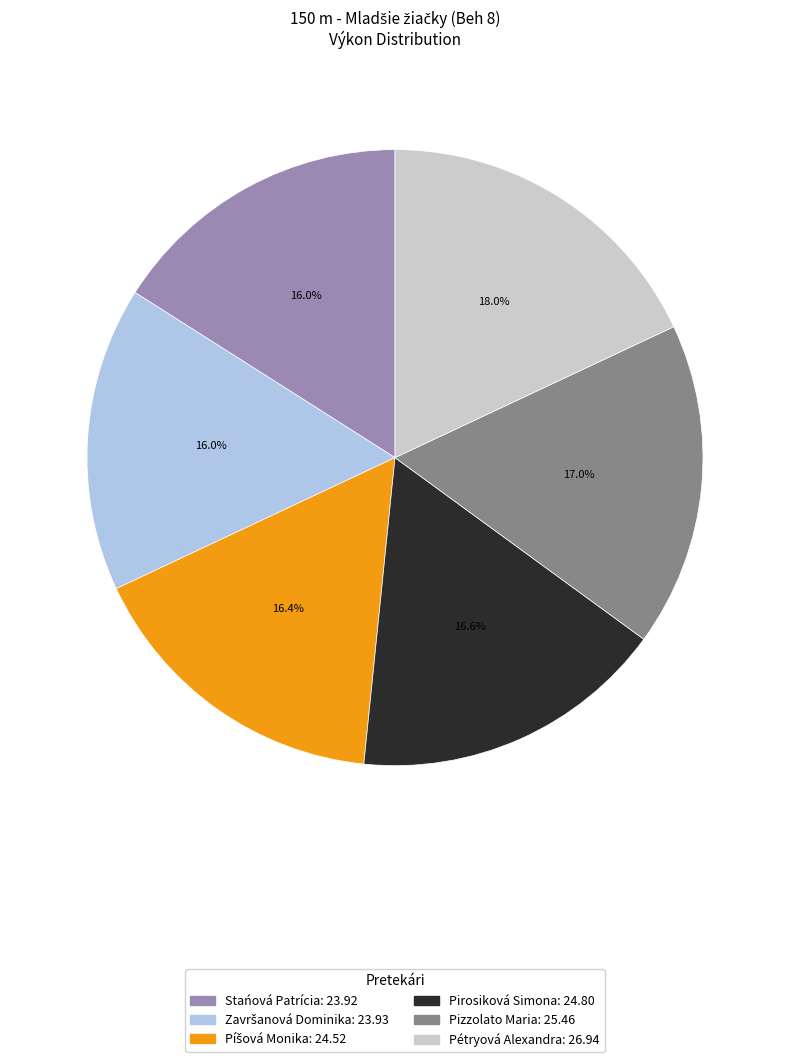

Is there any slice that represents more than half of the pie?

No